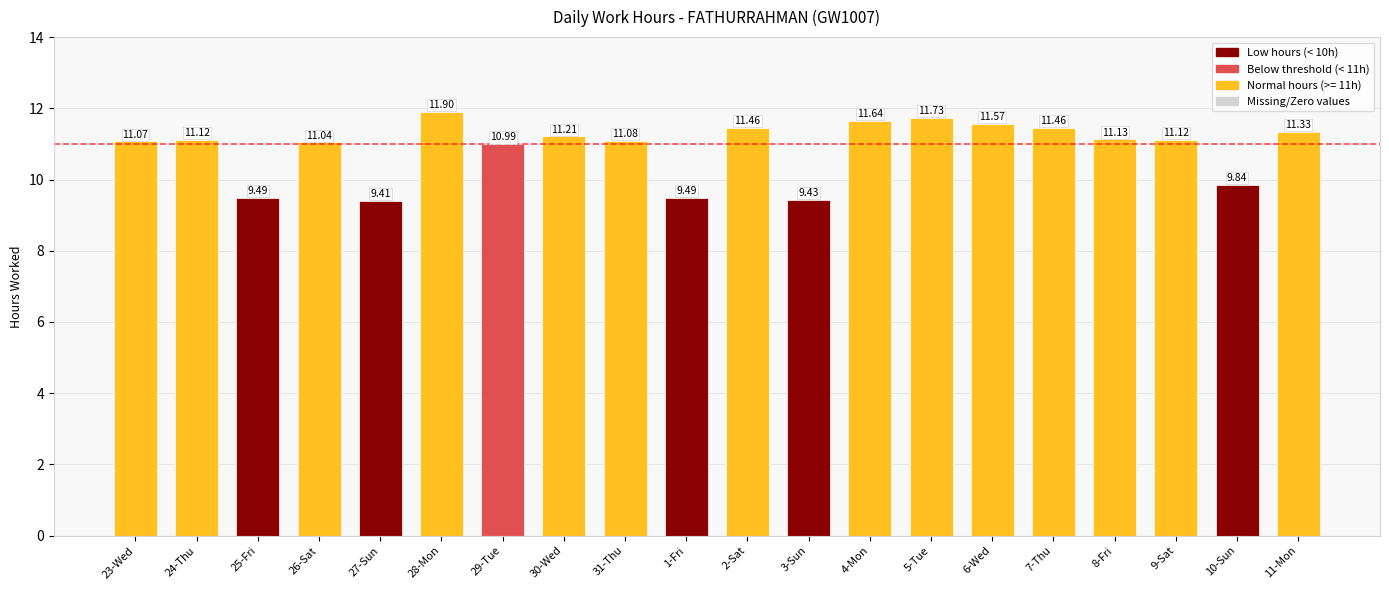

Approximately how many times larger is the value at 8-Fri compared to 28-Mon?

0.9